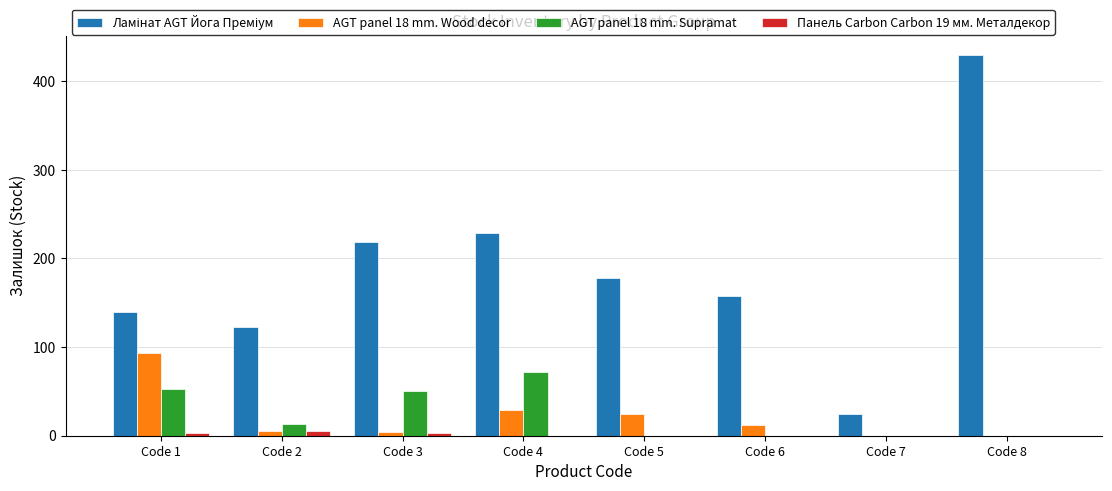

What is the sum of the AGT panel 18 mm. Wood decor values at Code 4 and Code 2?

34